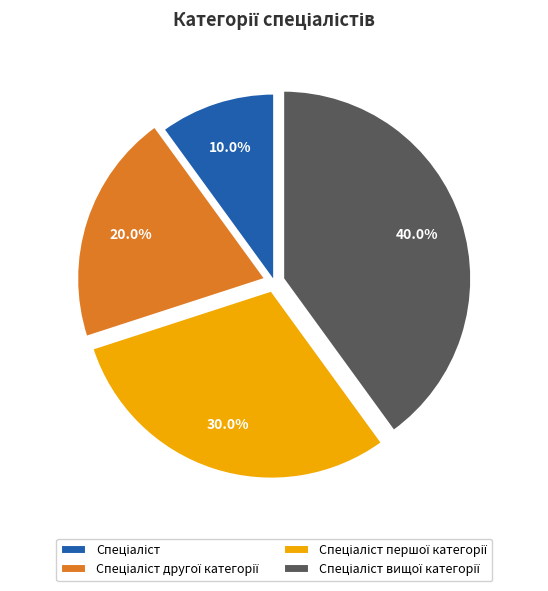

Does any single category account for the majority?

No